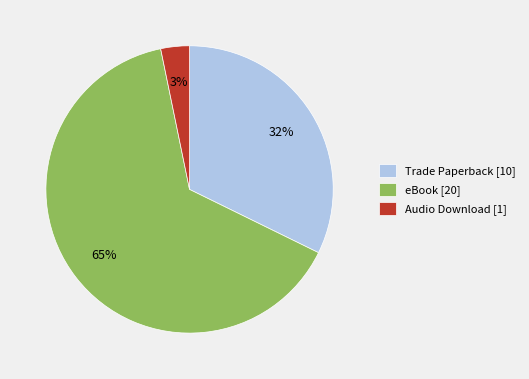

How many slices are in this pie chart?

3